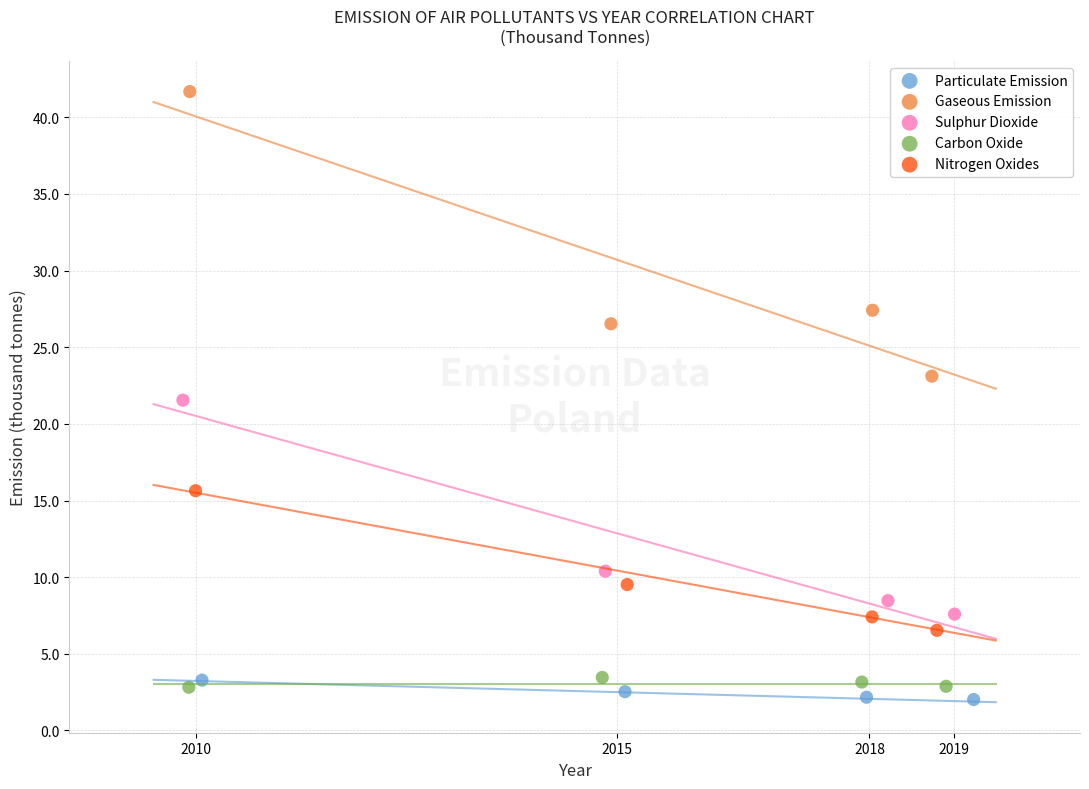

Which series reaches the maximum Y coordinate?

Gaseous Emission